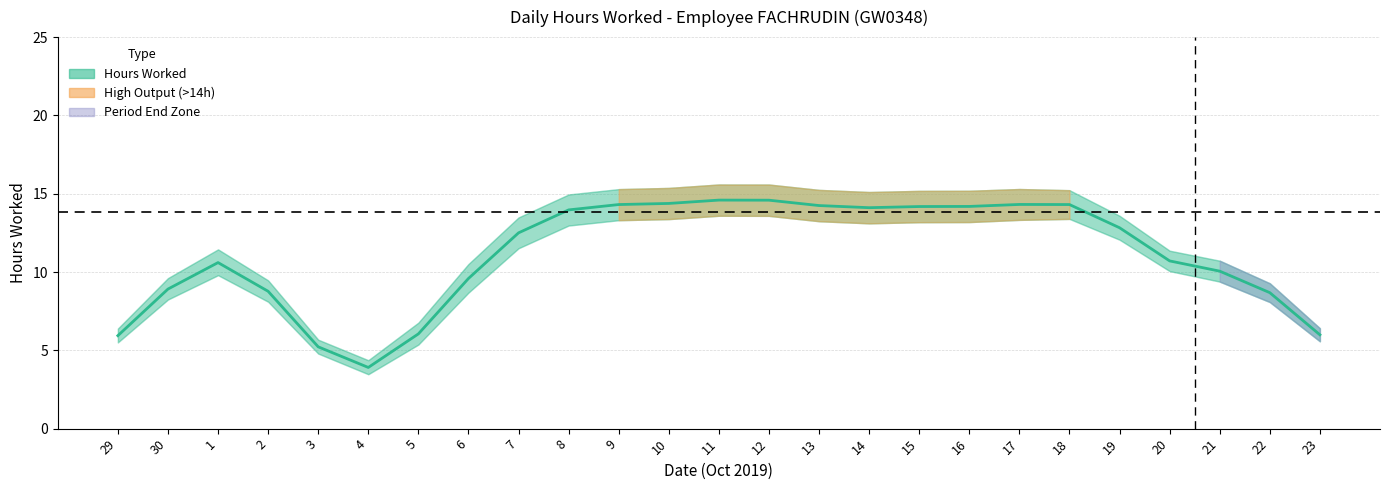

What is the difference between the values at 6 and 29?

3.7